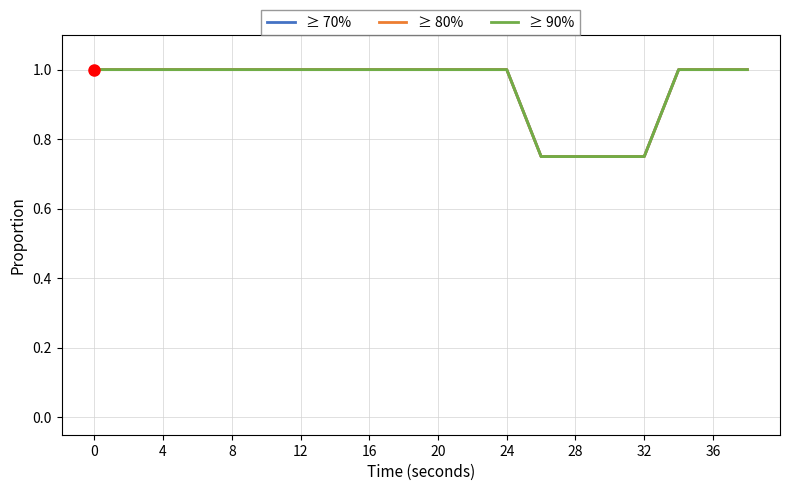

What is the label of the 19th point from the right?

4